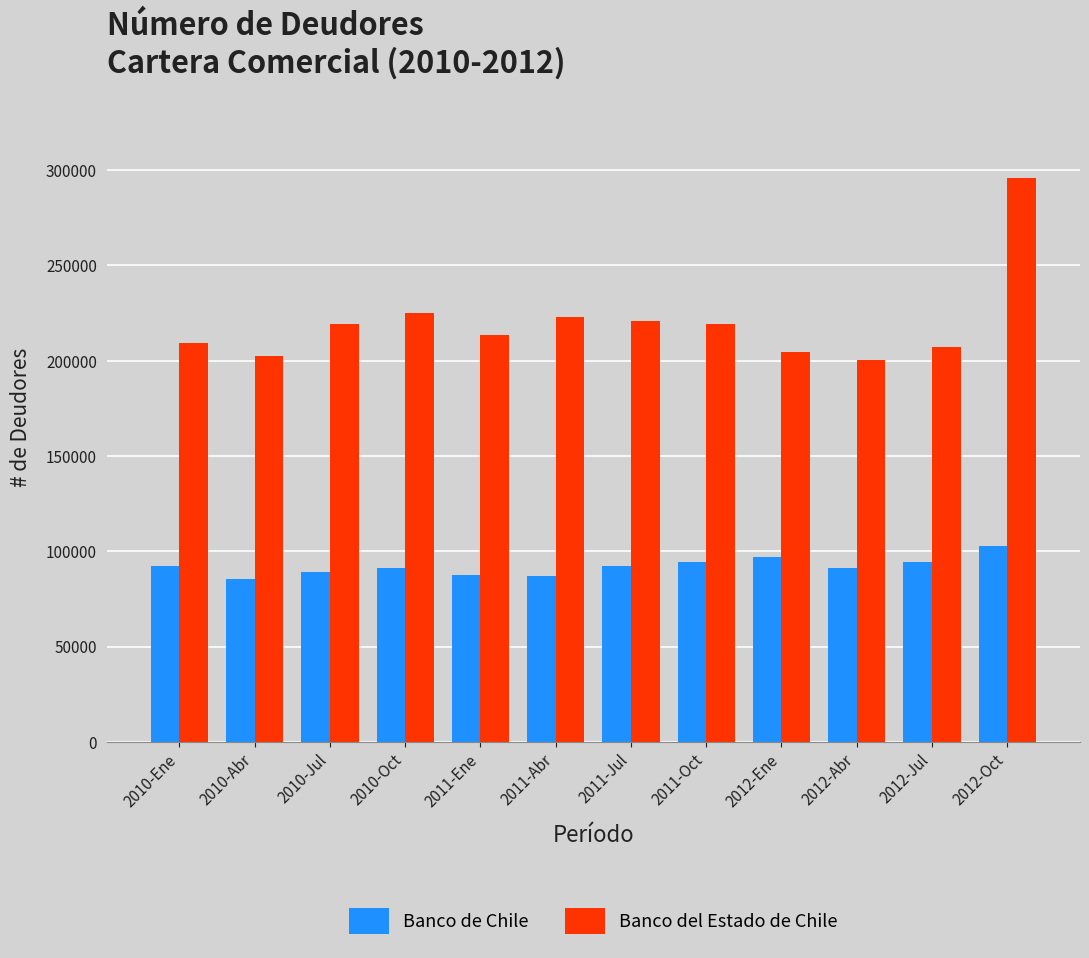

True or false: Banco del Estado de Chile has a value of 85298 at 2011-Oct.

False